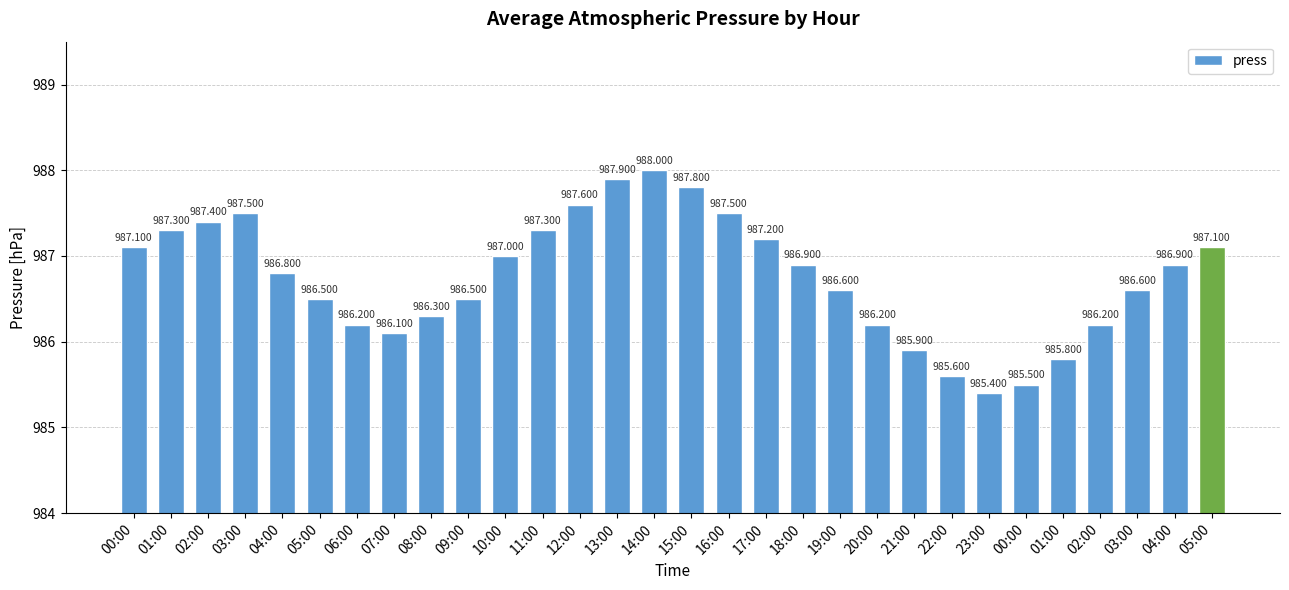

What is the smallest value displayed?

985.4